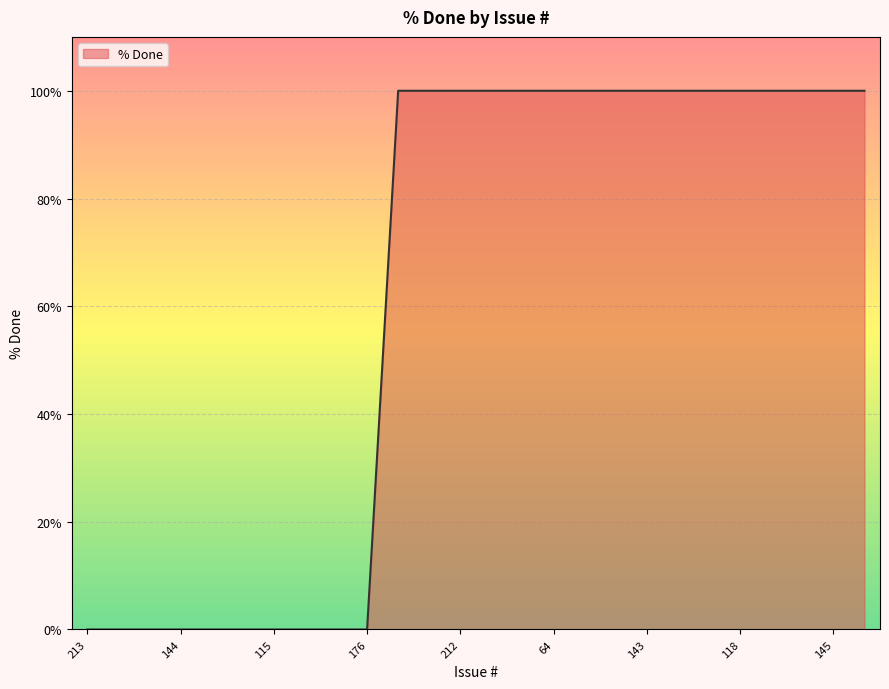

What is the difference between the maximum and minimum values?

100